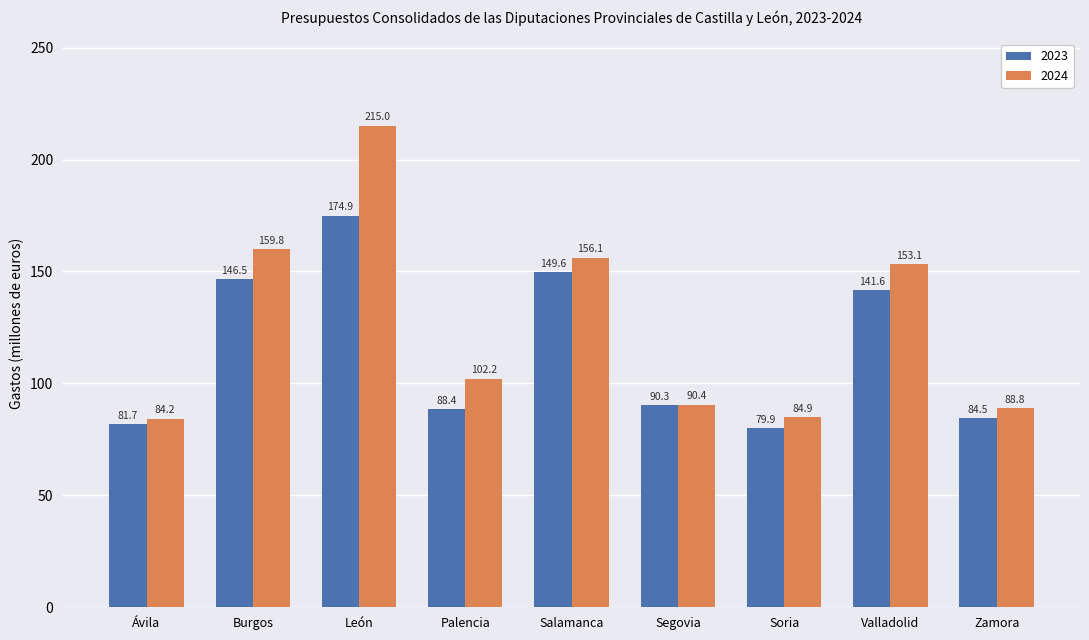

True or false: 2024 has a value of 153.1 at Valladolid.

True